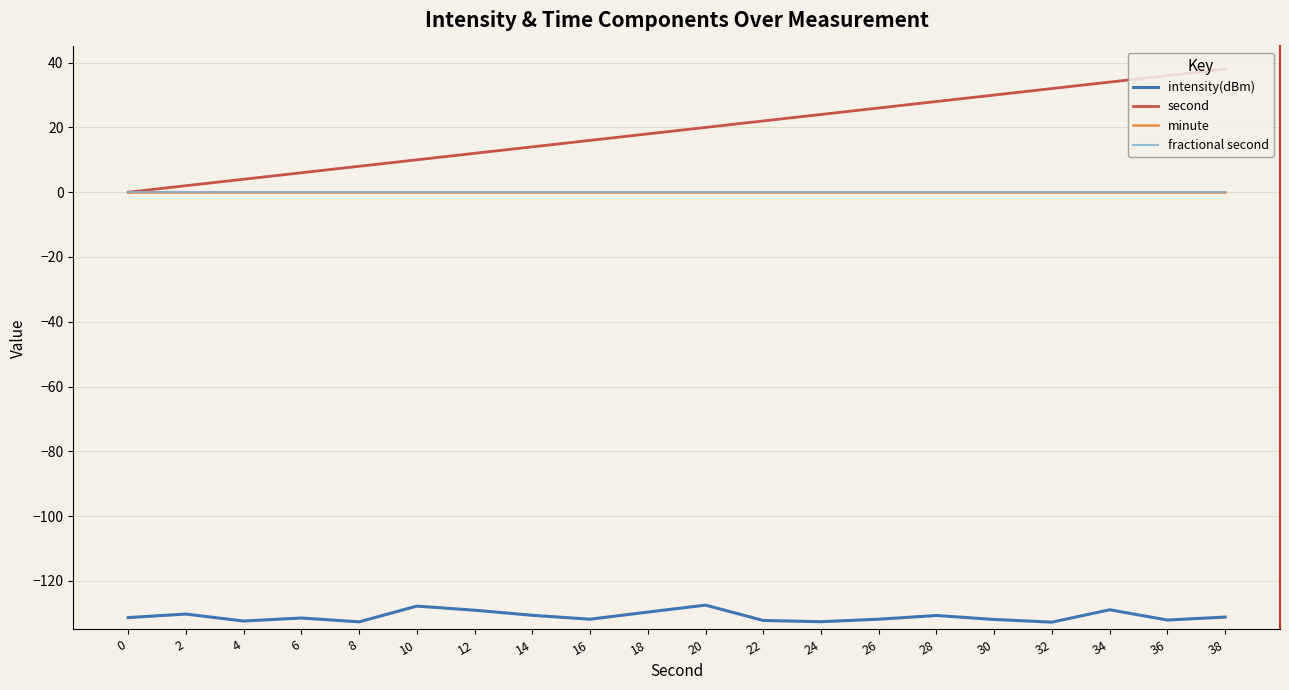

What is the maximum value for second?

38.0